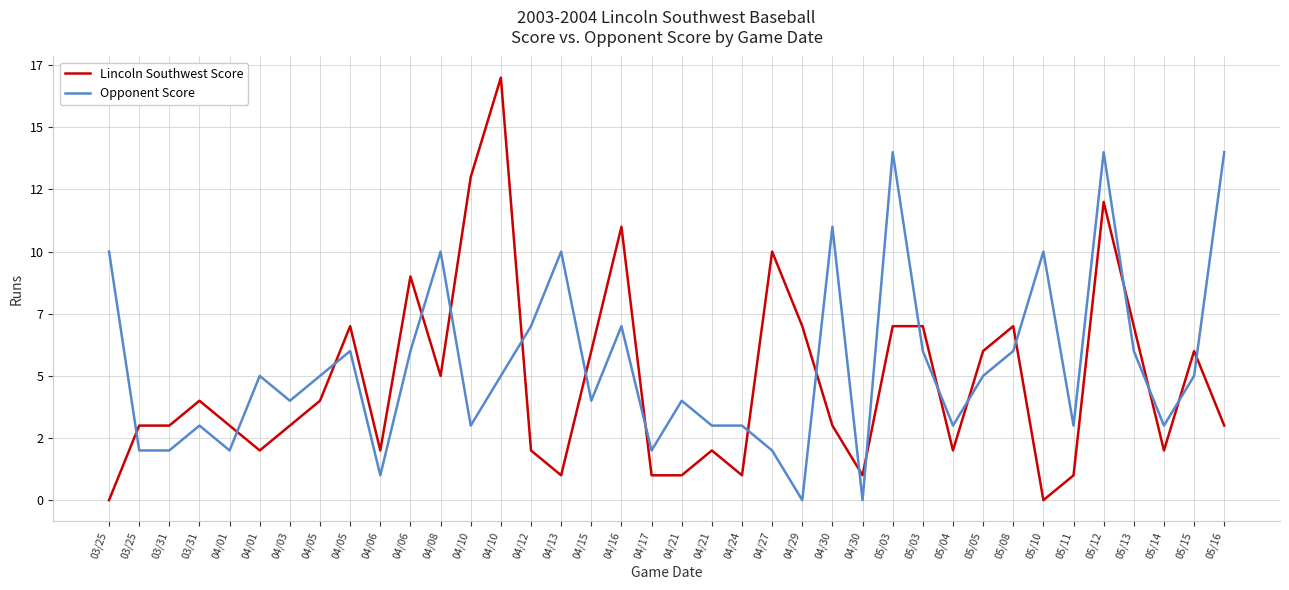

What are all the series names shown in the legend?

Lincoln Southwest Score, Opponent Score